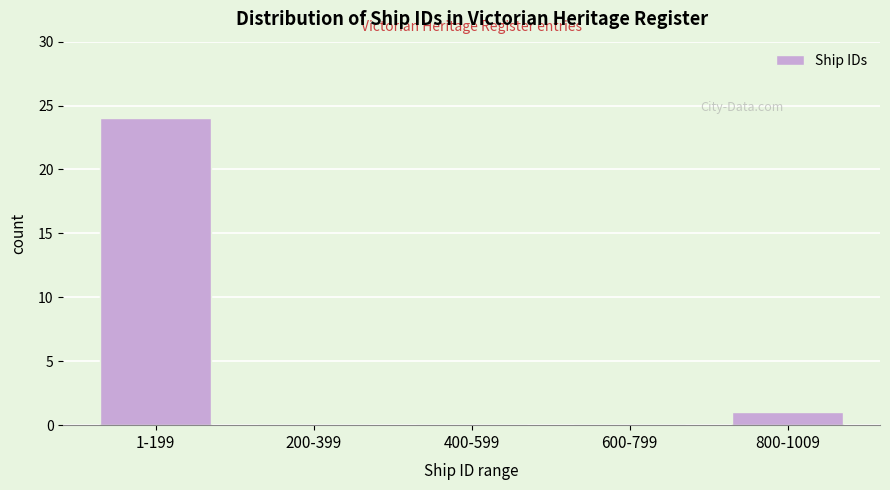

Reading left to right, transcribe all the data shown in this chart.

1-199=24	200-399=0	400-599=0	600-799=0	800-1009=1